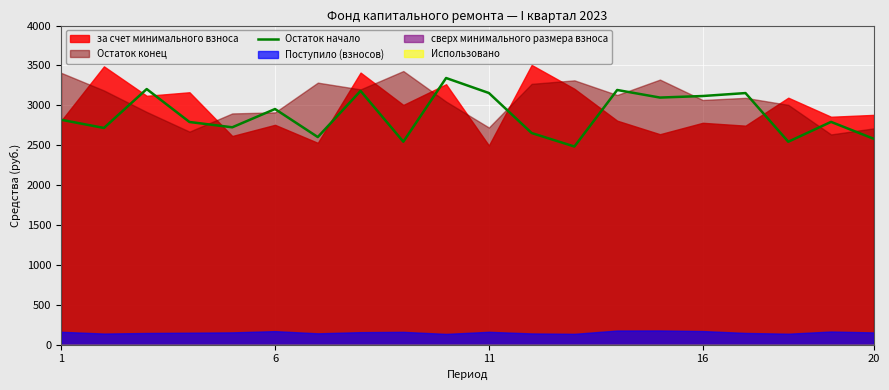

How many lines are shown in the chart?

1